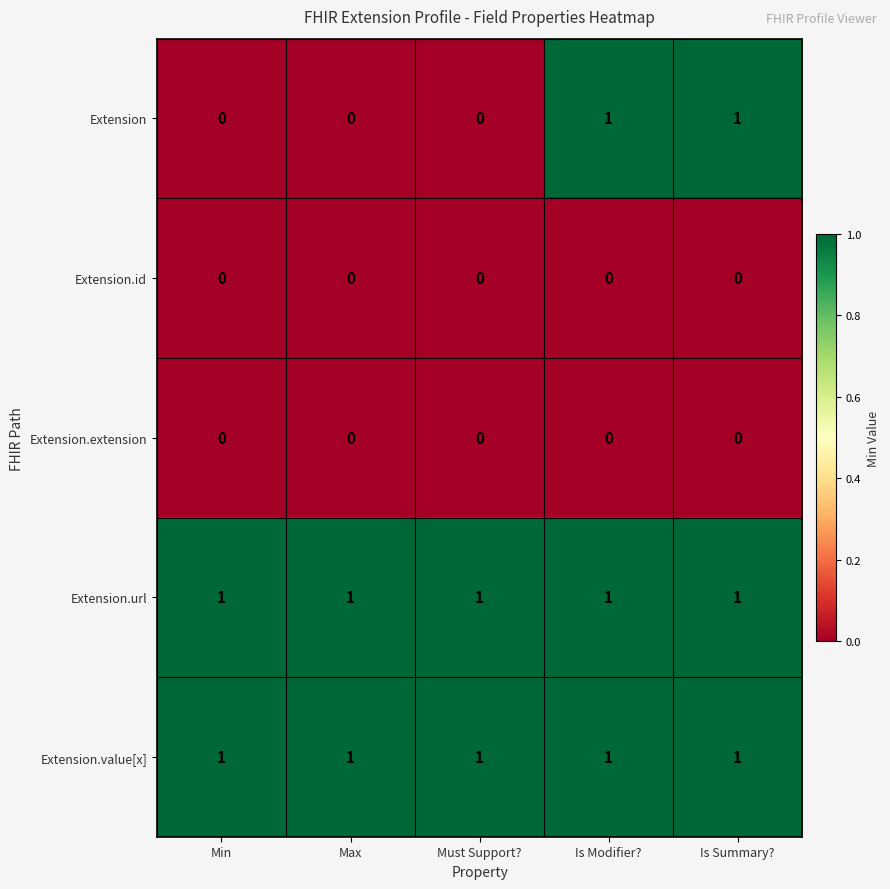

Reading left to right, list all the values displayed in this chart.

Extension: 0	0	0	1	1
Extension.id: 0	0	0	0	0
Extension.extension: 0	0	0	0	0
Extension.url: 1	1	1	1	1
Extension.value[x]: 1	1	1	1	1